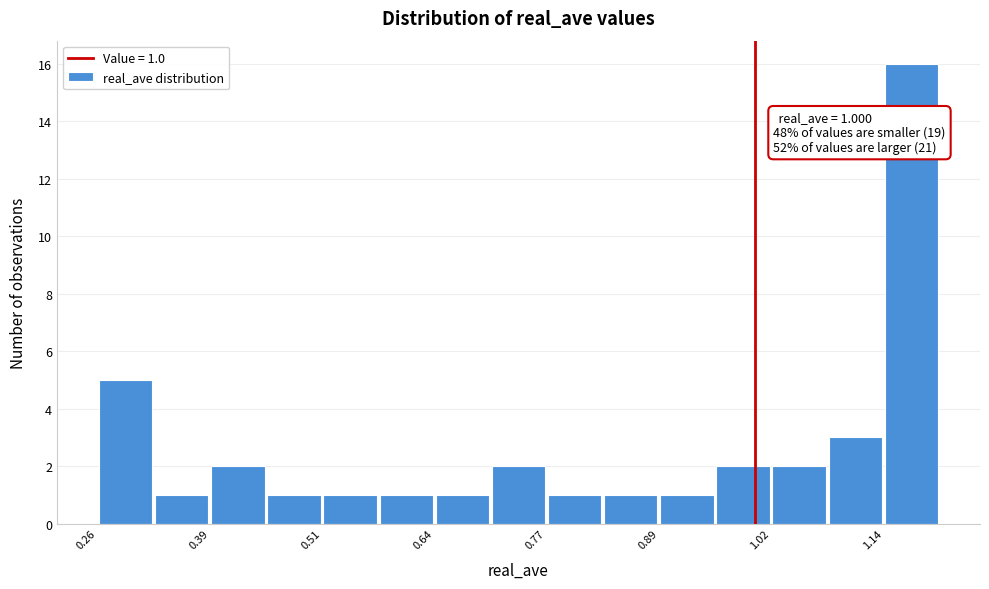

Around what value on the x-axis is the tallest bar? Give the approximate position of its centre, as read against the axis.

1.18